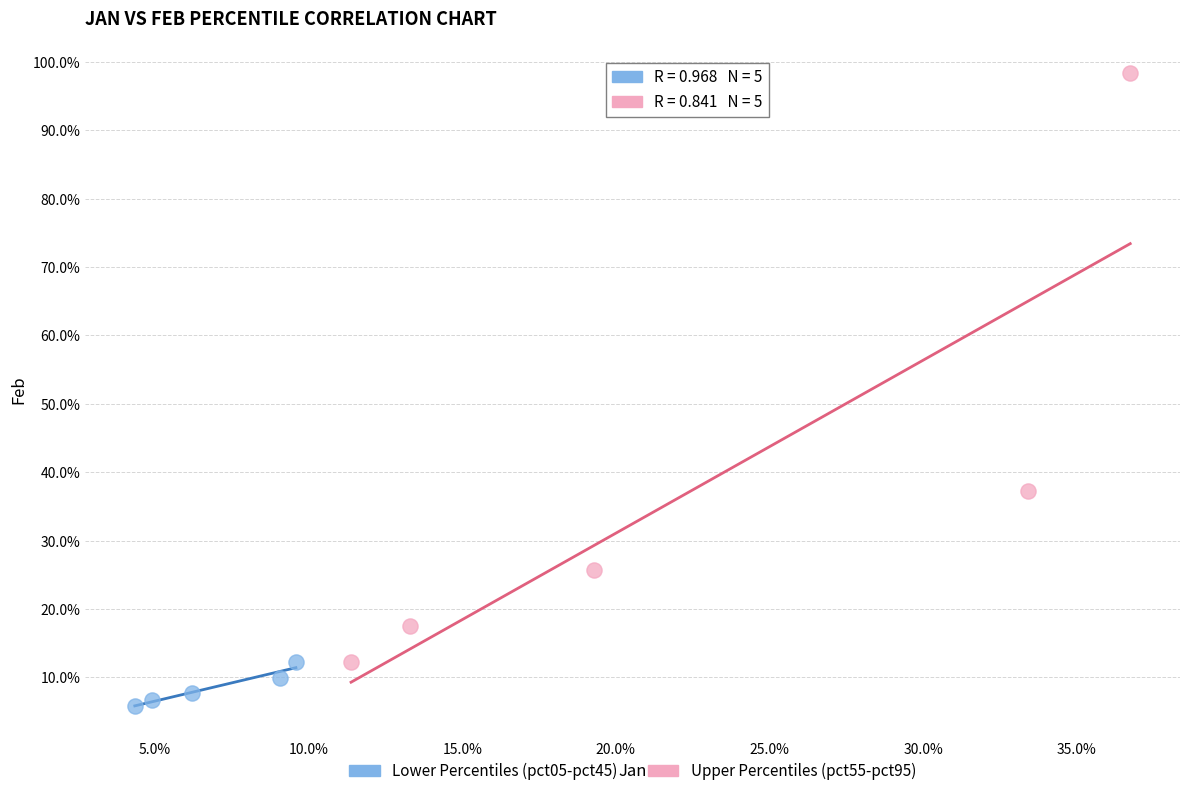

Which series has the largest Y range (max minus min)?

Upper Percentiles (pct55-pct95)